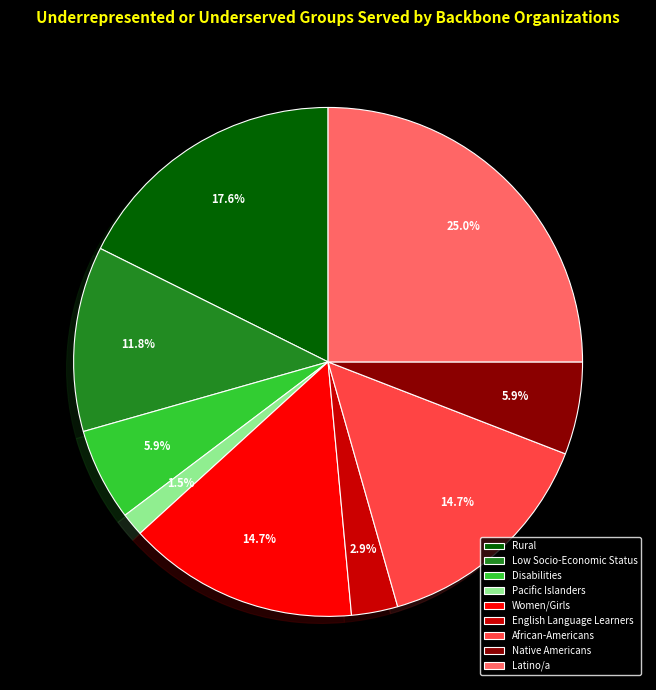

What percentage is the Disabilities slice, to the nearest percent?

6%